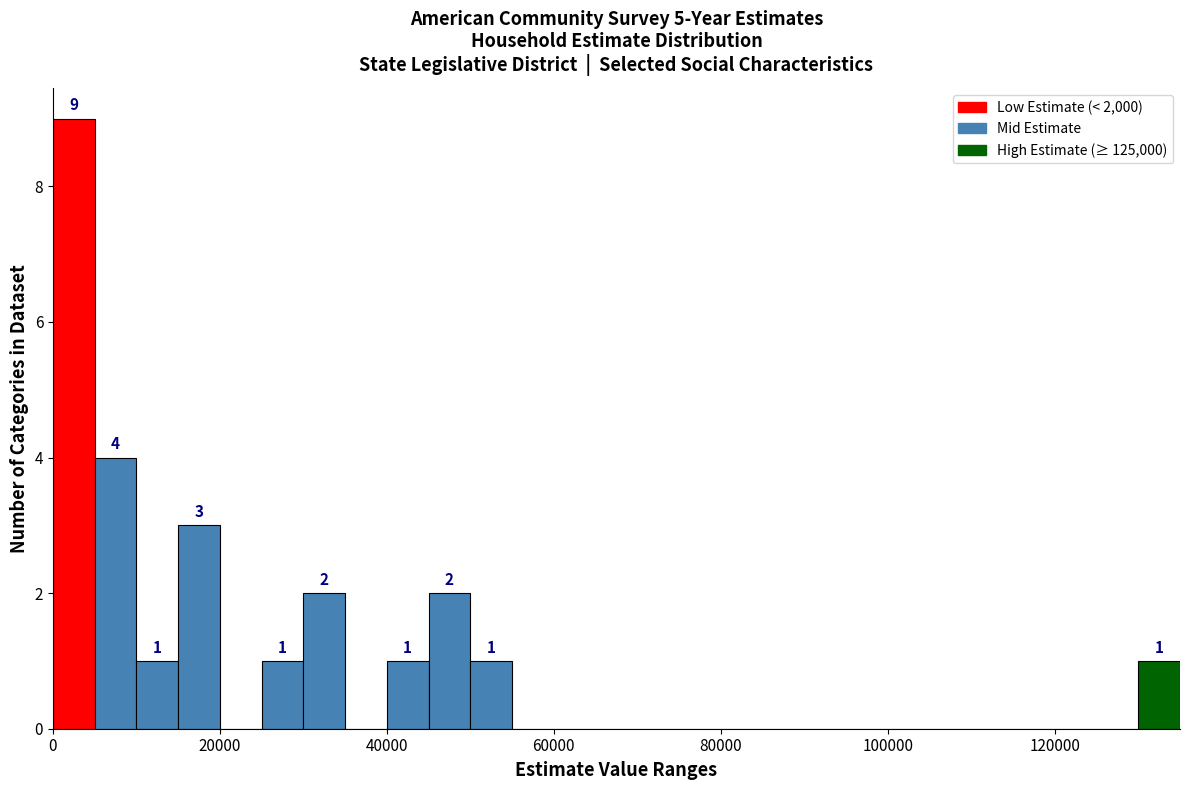

Around what value on the x-axis is the tallest bar? Give the approximate position of its centre, as read against the axis.

2000